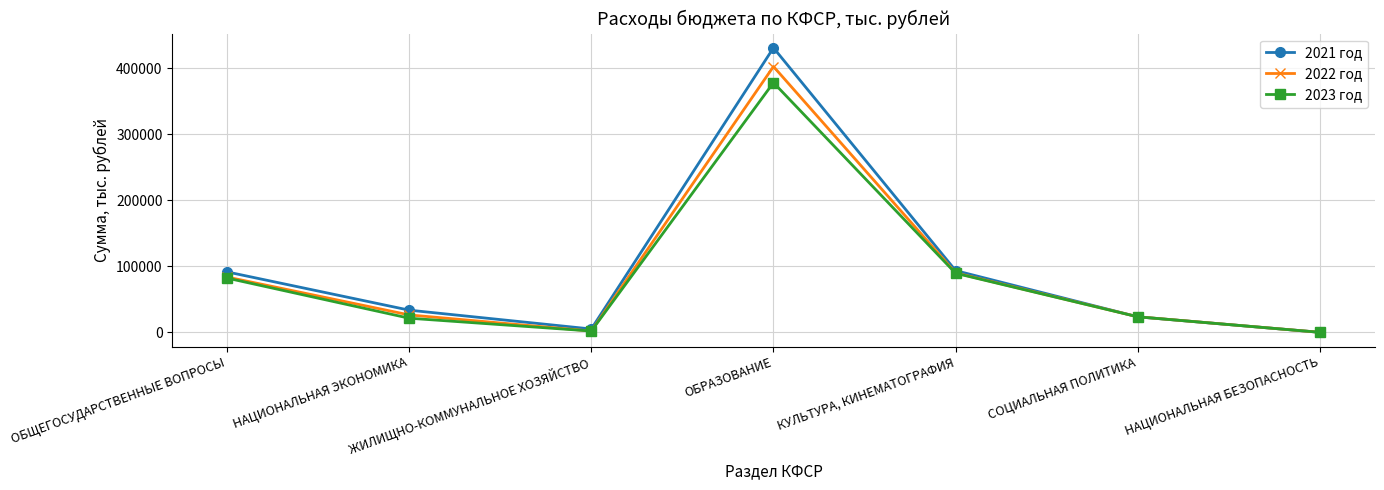

Is this an area chart (filled region under the line)?

No